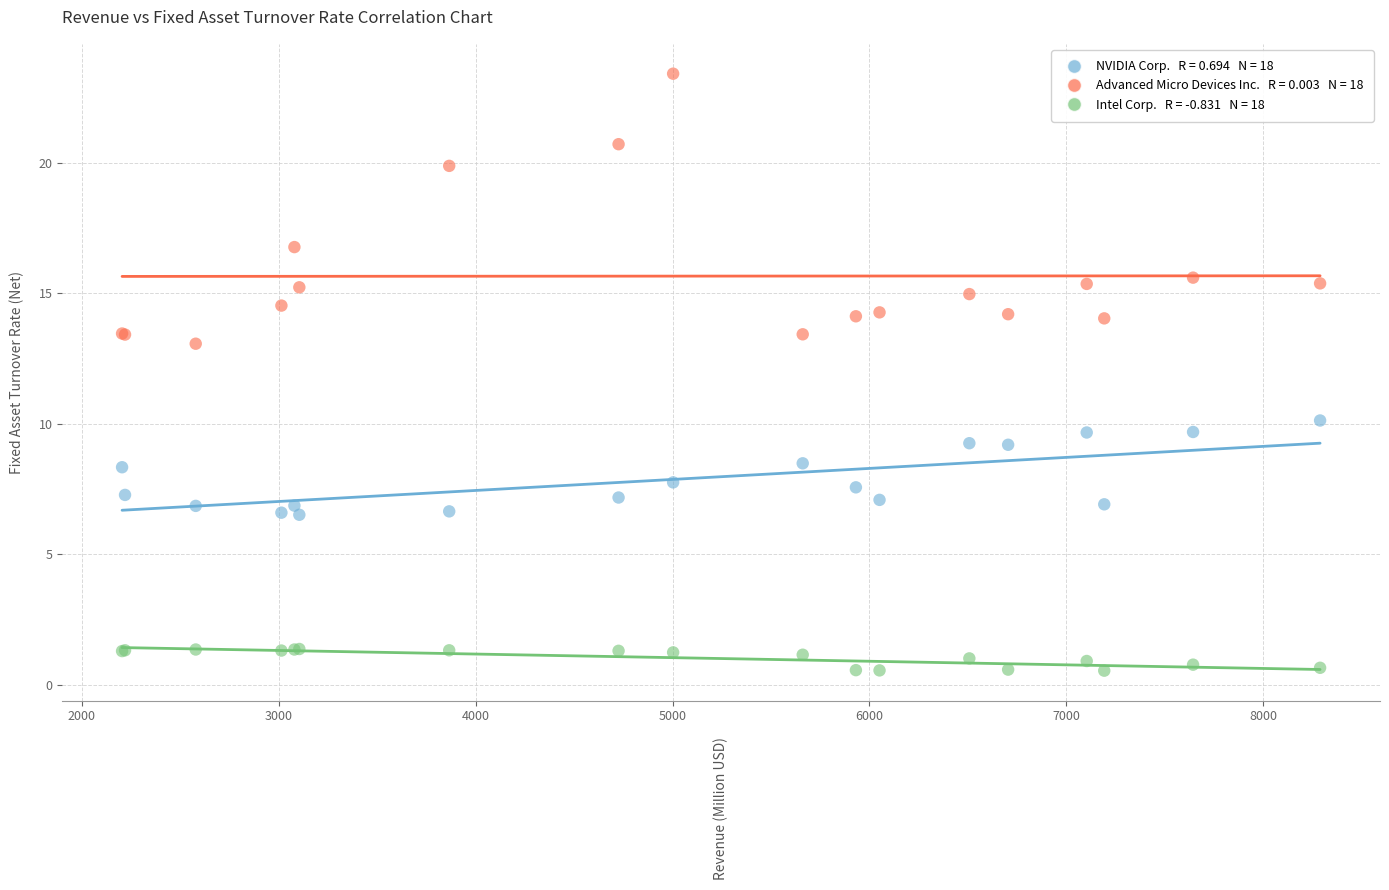

Across all series, what Y value is closest to 11?

10.1